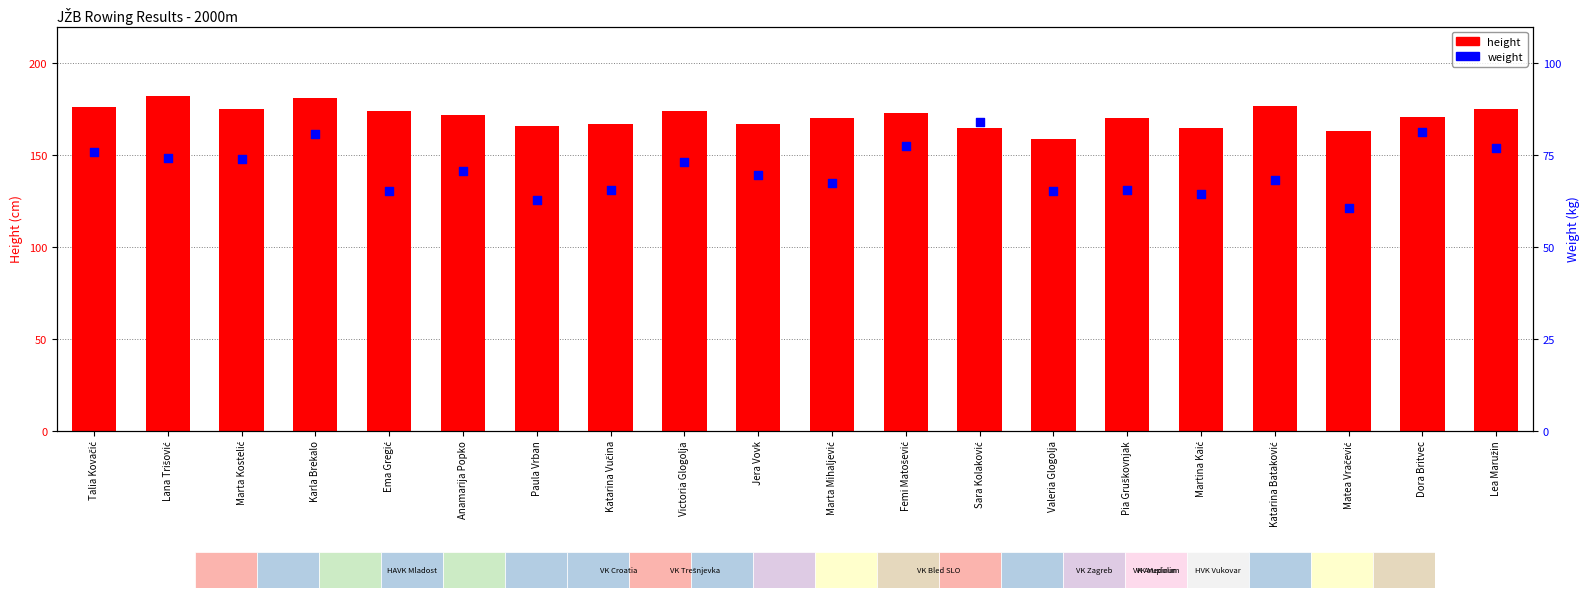

Which series reaches the maximum Y coordinate?

height